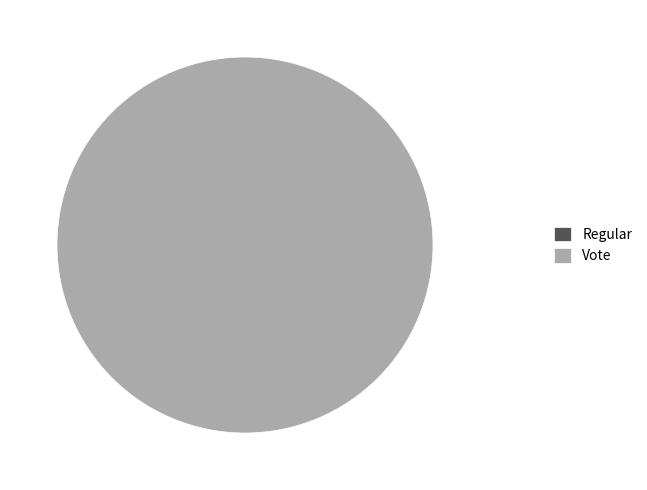

To the nearest percent, what percentage of the pie is Vote?

100%